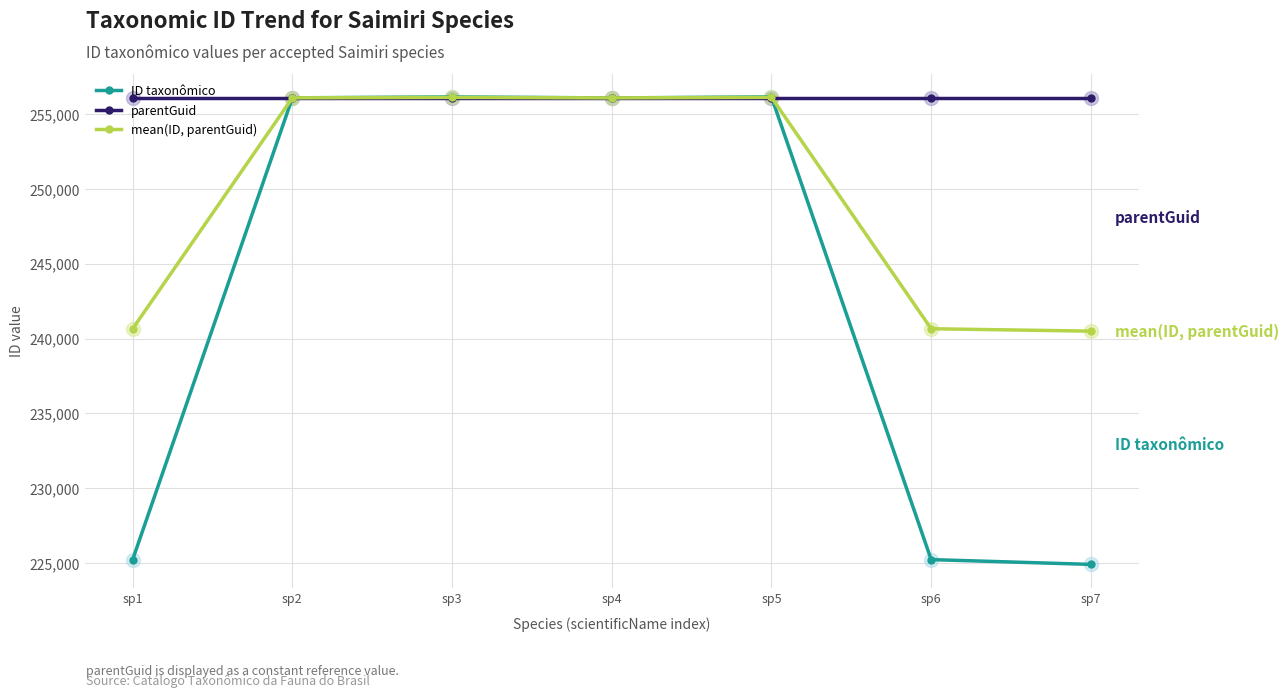

List the series in order of their overall mean, lowest first.

ID taxonômico, mean(ID, parentGuid), parentGuid